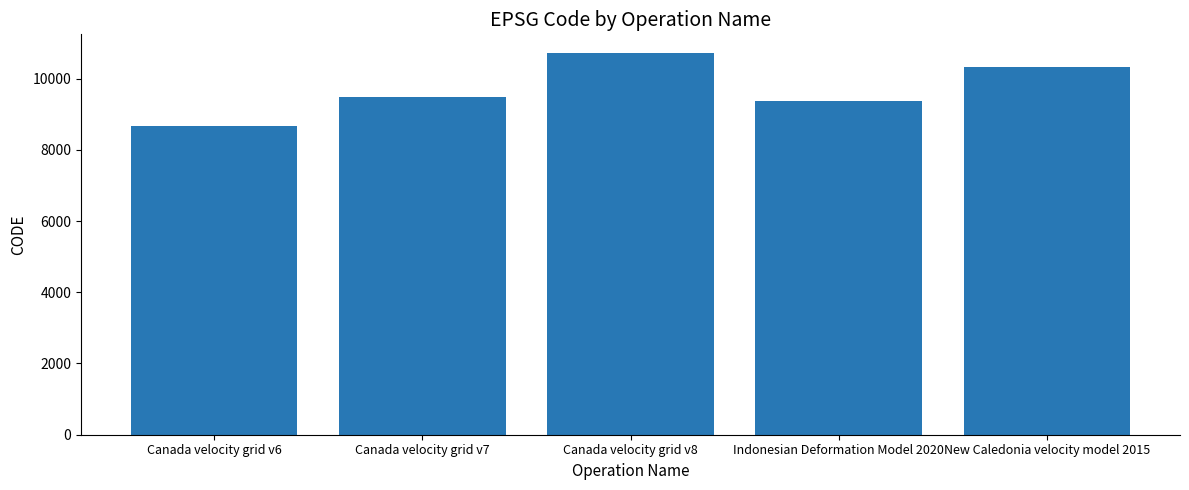

What value does the data have at Canada velocity grid v7?

9483